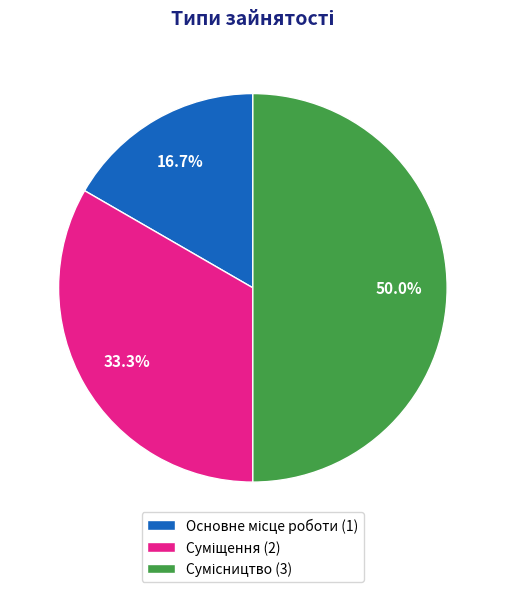

How many segments does this pie chart have?

3